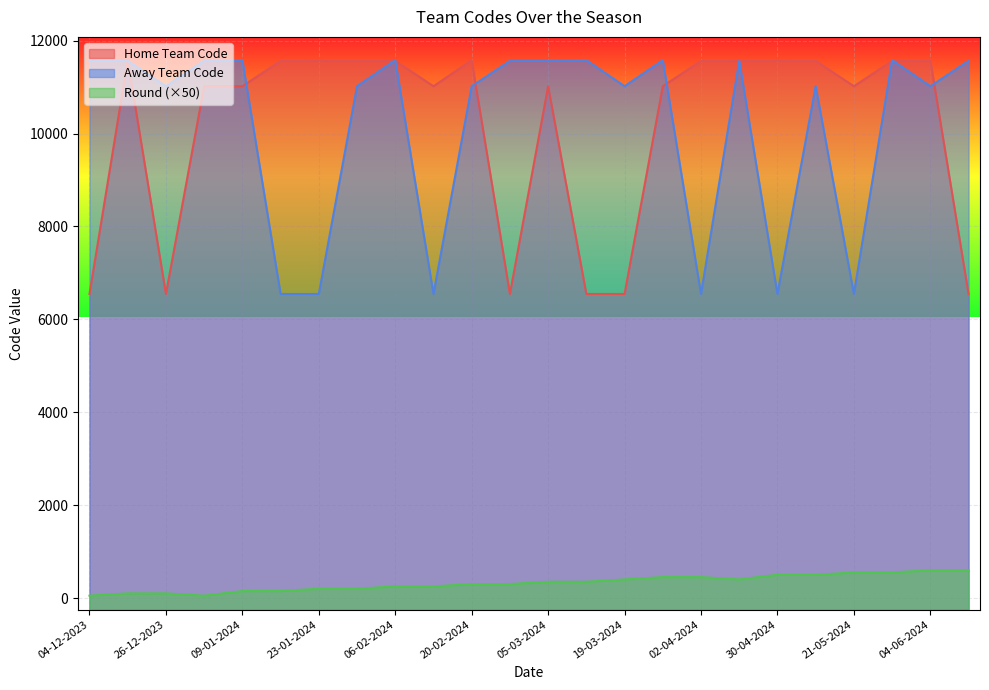

Is it true that Away Team Code equals 11020 at 19-03-2024?

True